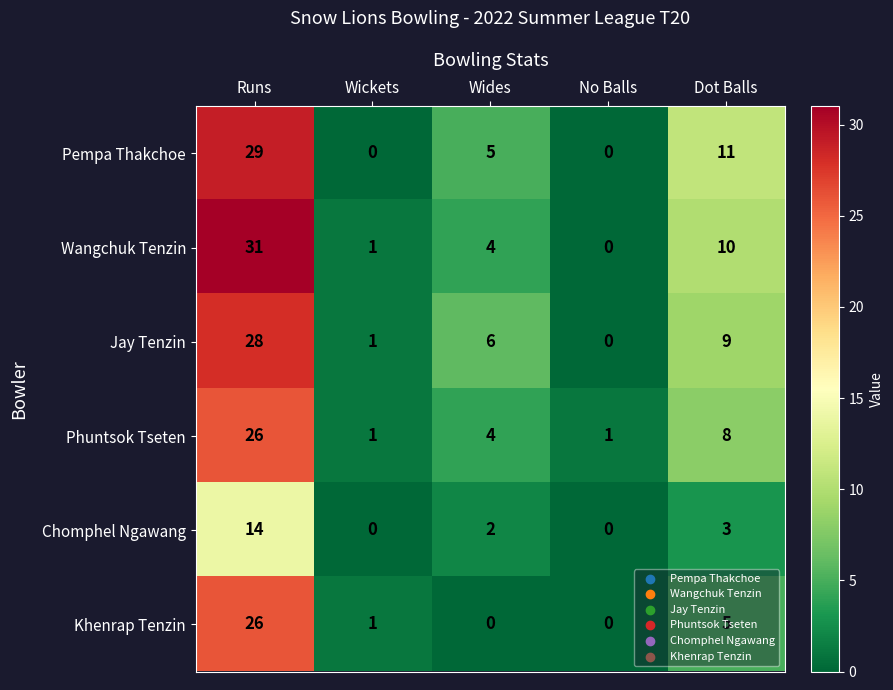

At which category is the sum across all series the highest?

Runs